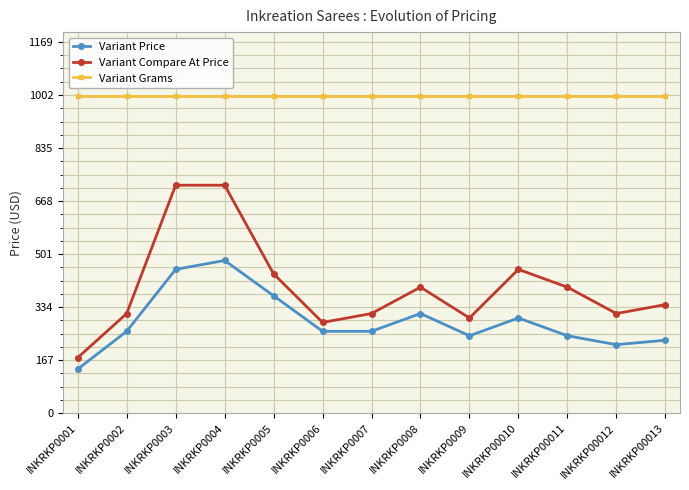

What is the difference between the Variant Compare At Price values at INKRKP0009 and INKRKP00013?

42